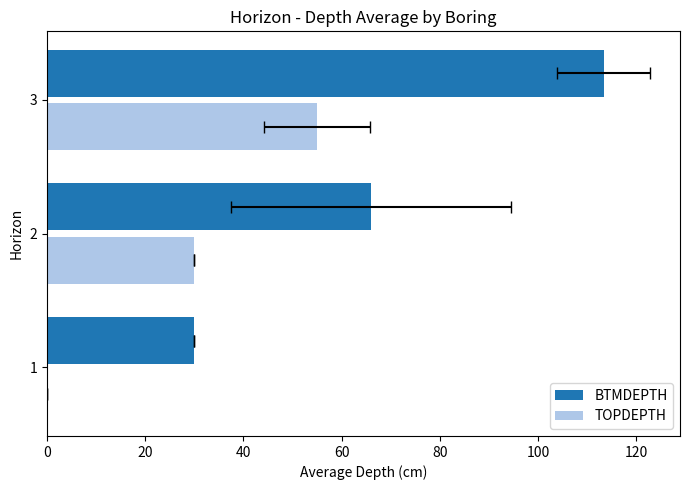

What is the difference between the maximum and minimum values in the BTMDEPTH series?

83.3